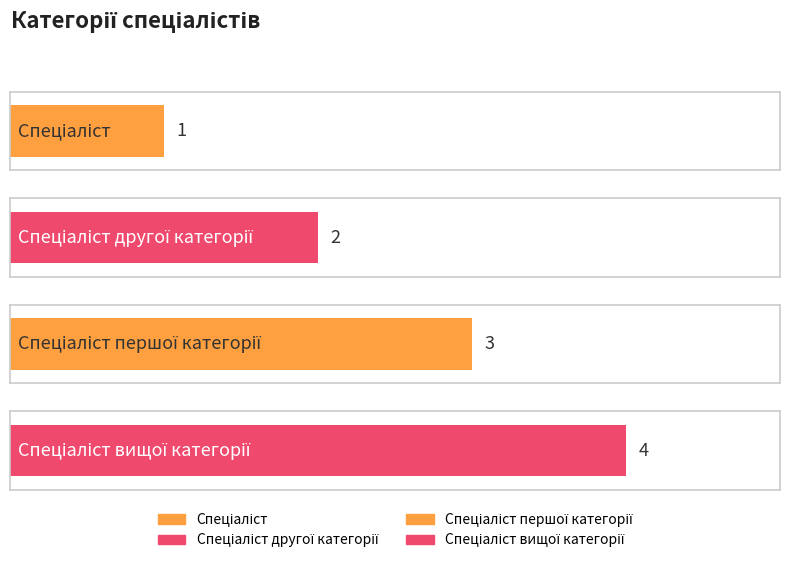

What is the ratio of the value at Спеціаліст вищої категорії to the value at Спеціаліст?

4.0